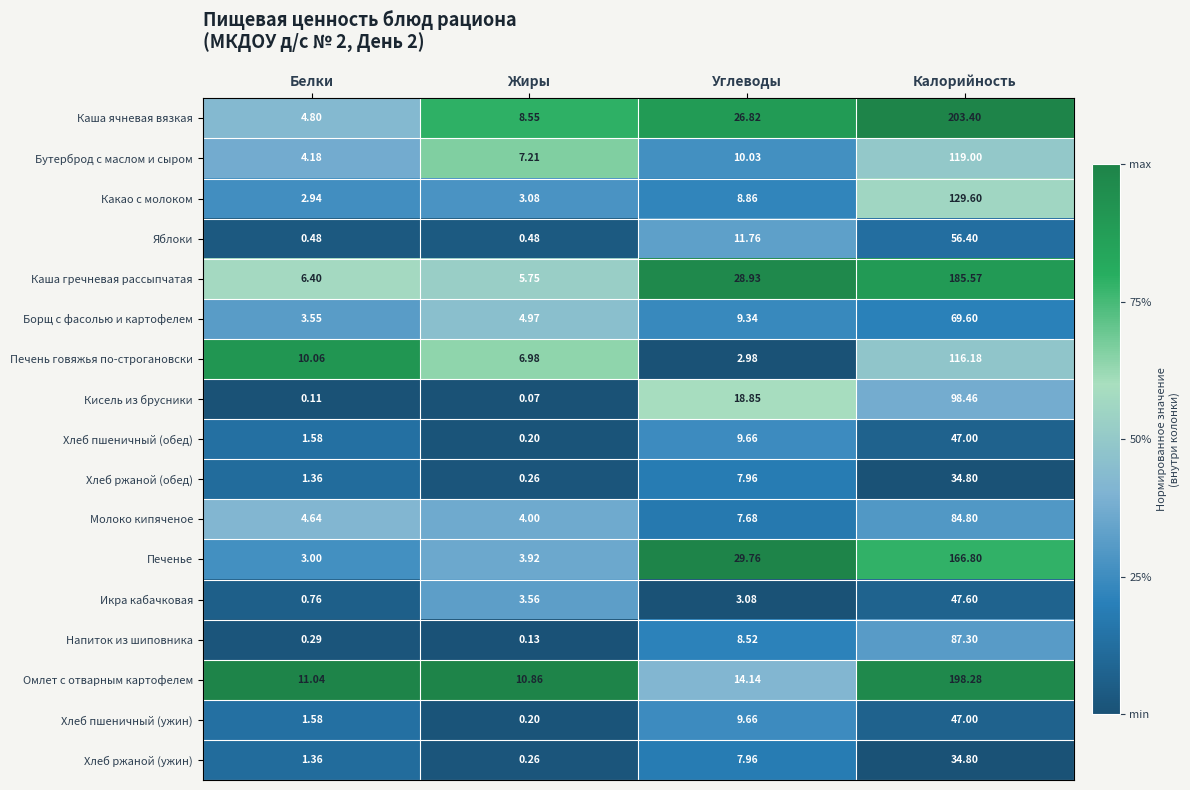

Which series changed the most between Жиры and Калорийность?

Каша ячневая вязкая